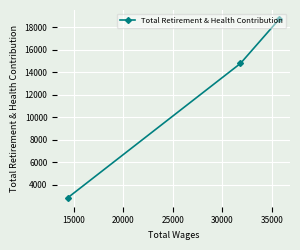

What is the value of the 1st point from the left?

2831